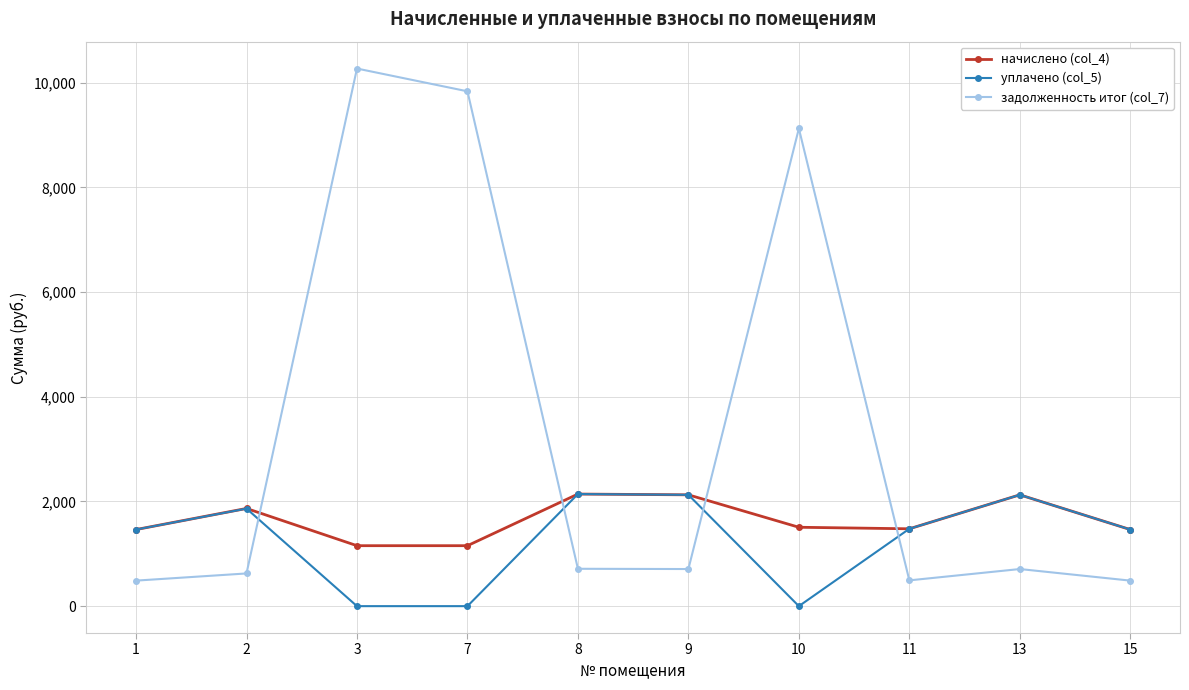

What is the difference between the highest and lowest values at 3?

10268.3